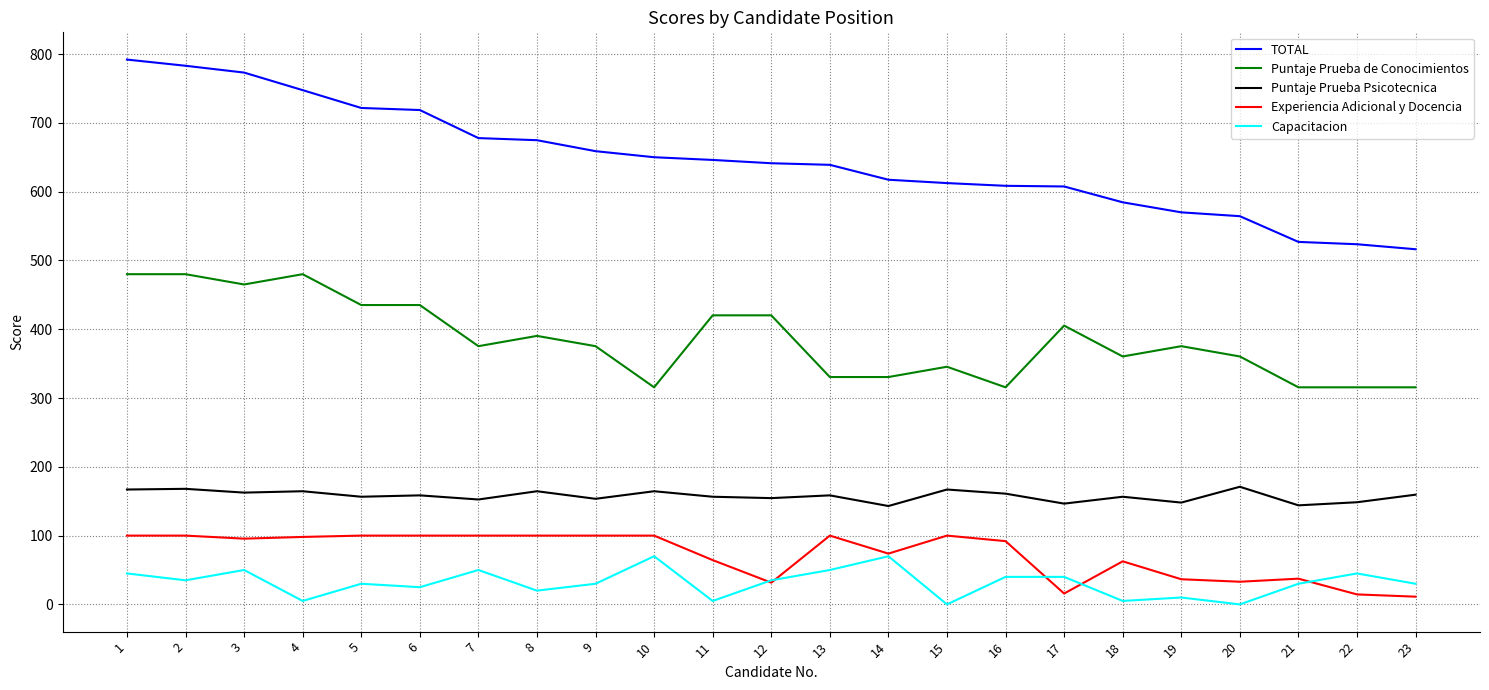

Is the value of Puntaje Prueba Psicotecnica at 19 greater than the value of Puntaje Prueba de Conocimientos at 19?

No